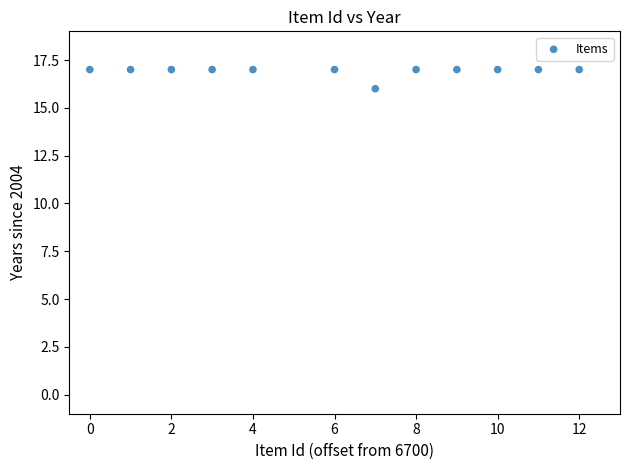

What is the average X value?

6